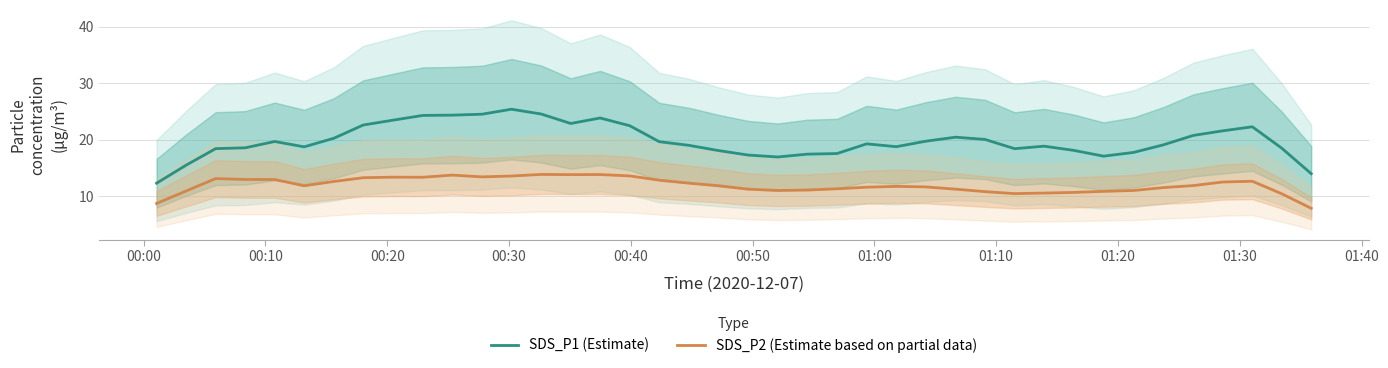

Does the chart display data point markers on the line(s)?

No